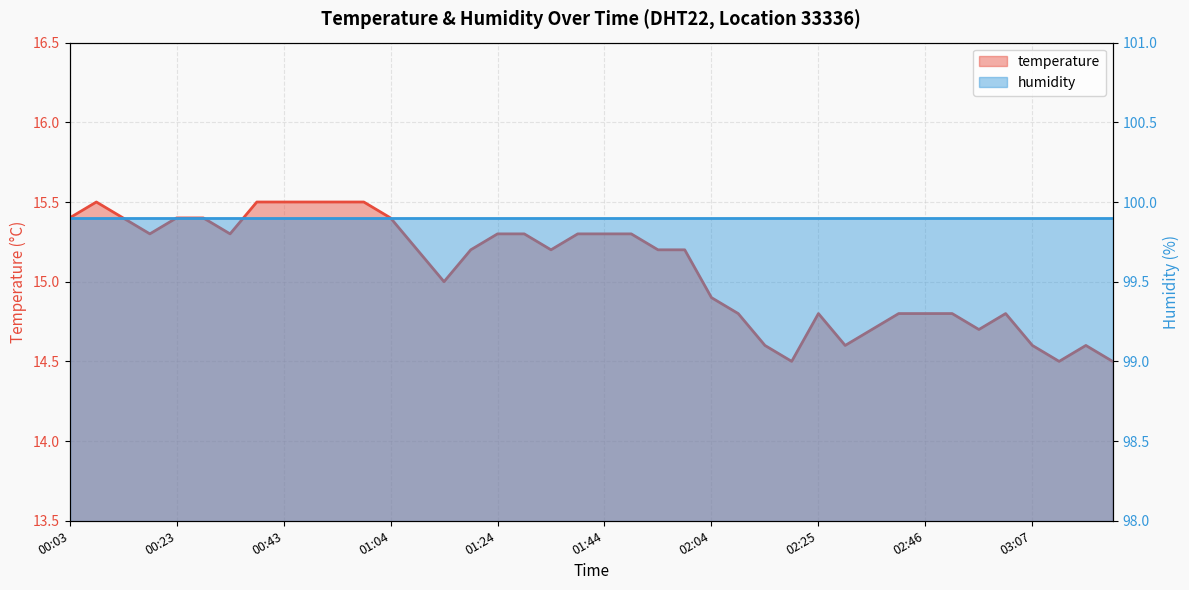

What is the difference between the values at 01:14 and 01:54?

0.2